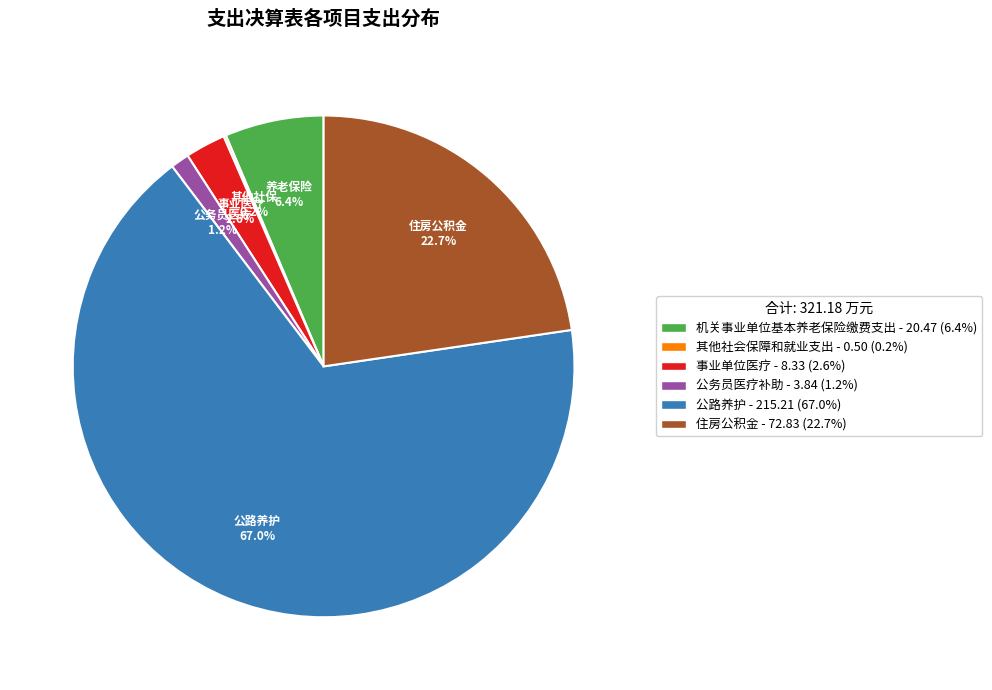

Which has a higher value, 事业单位医疗 - 8.33 (2.6%) or 住房公积金 - 72.83 (22.7%)?

住房公积金 - 72.83 (22.7%)